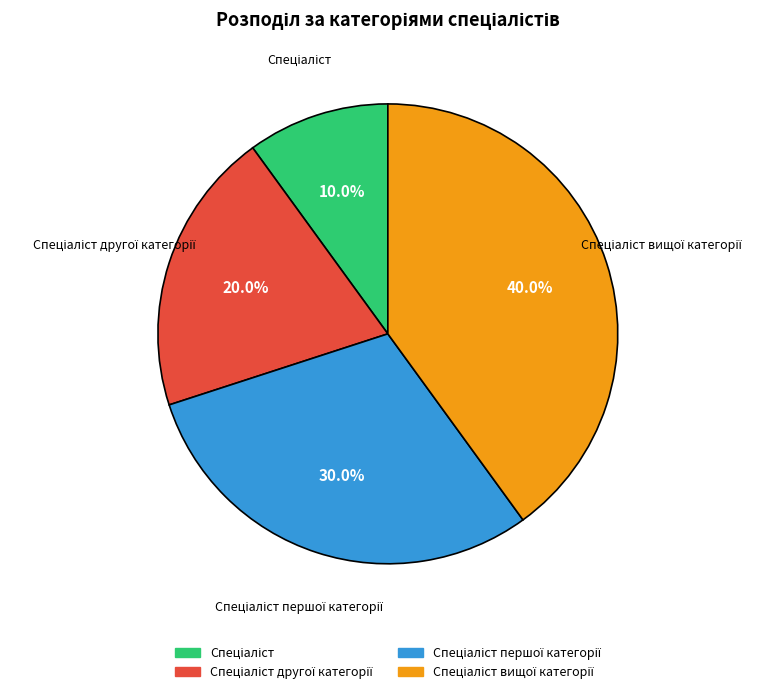

Is there any slice that represents more than half of the pie?

No